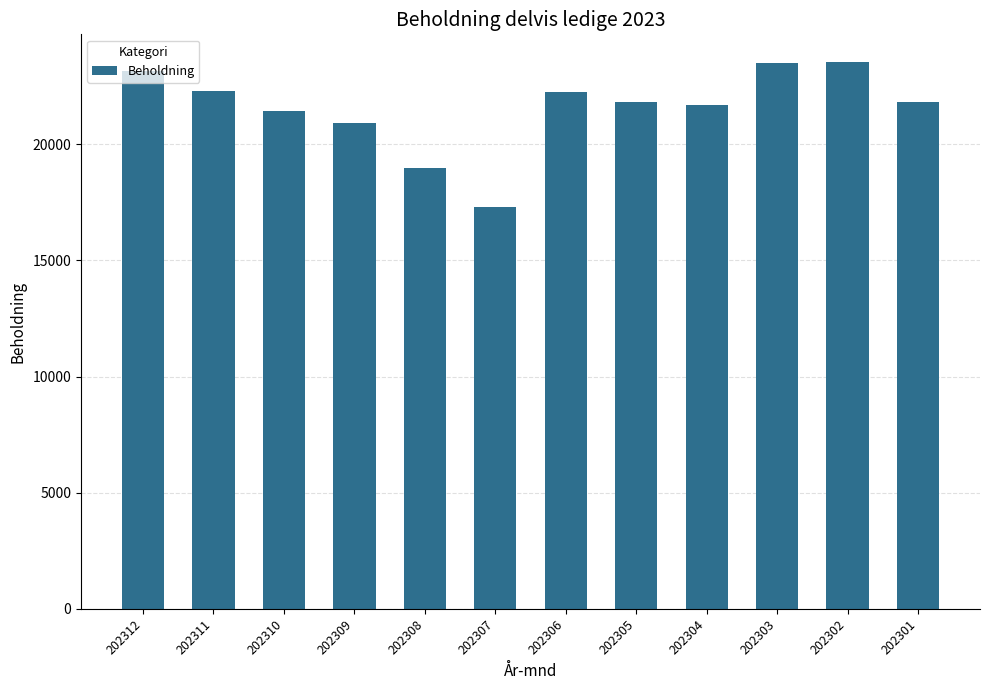

What is the greatest value displayed?

23558